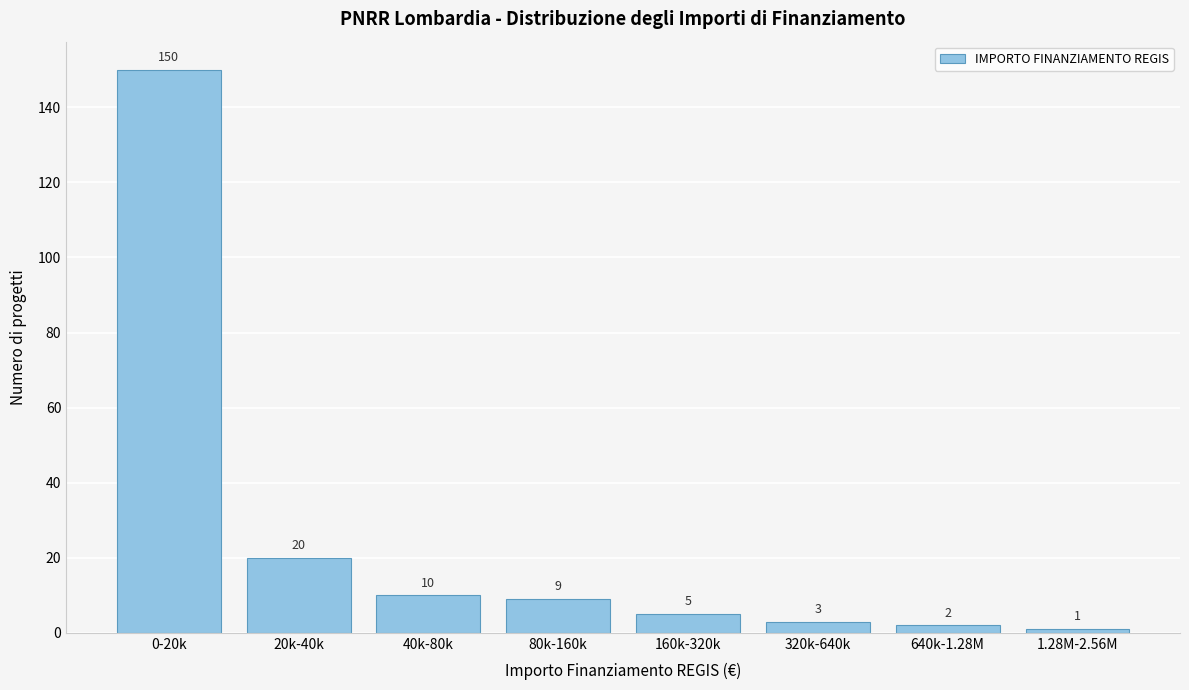

Reading right to left, what are all the values shown in this chart?

1	2	3	5	9	10	20	150